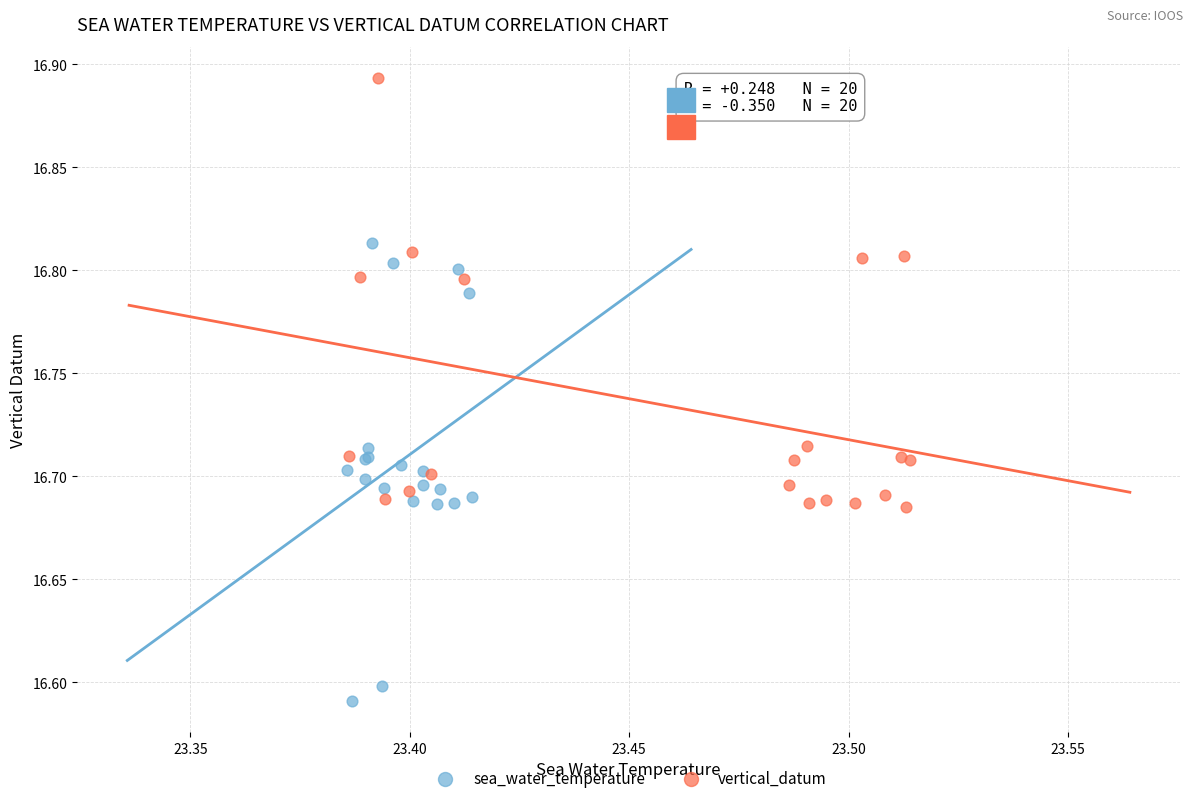

Which series has the largest Y range (max minus min)?

sea_water_temperature